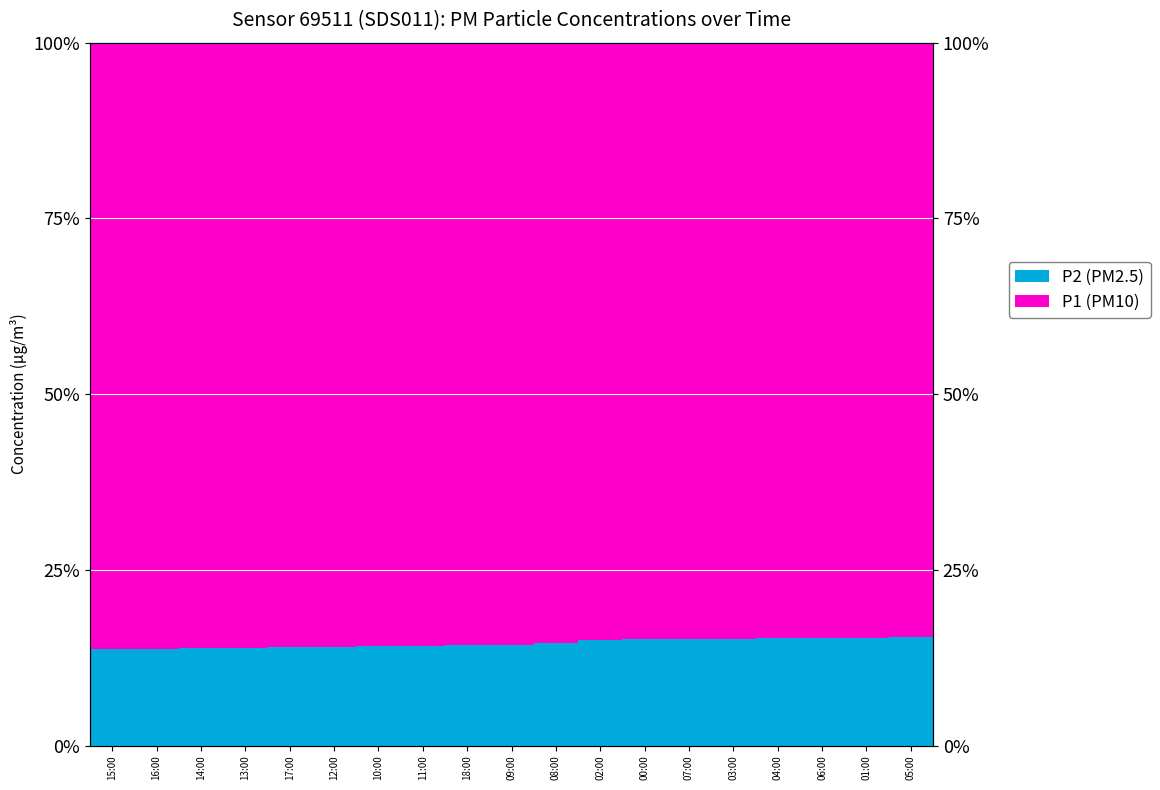

Read the P2 (PM2.5) value at 18:00.

14.2